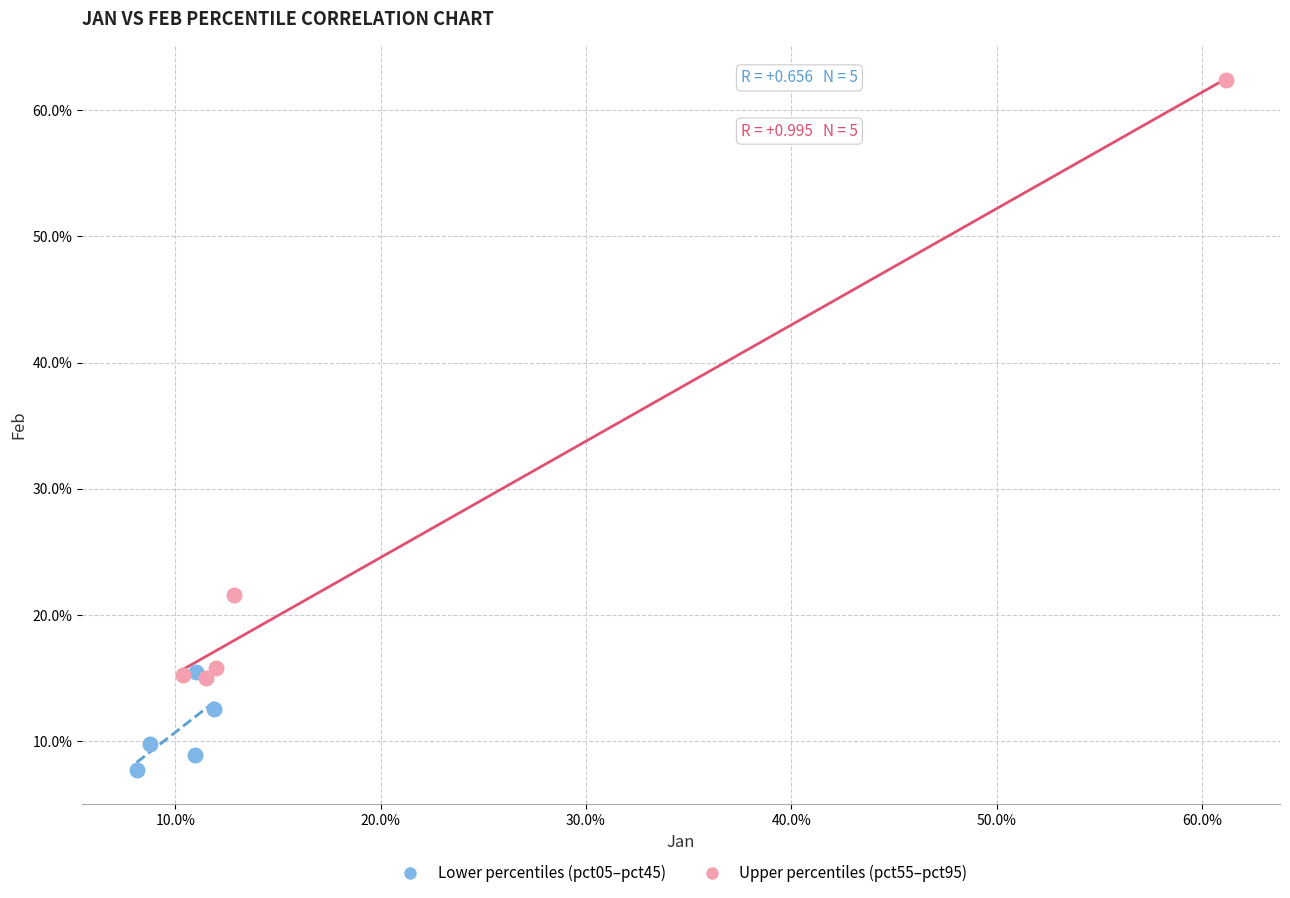

What are all the series names shown in the legend?

Lower percentiles (pct05–pct45), Upper percentiles (pct55–pct95)